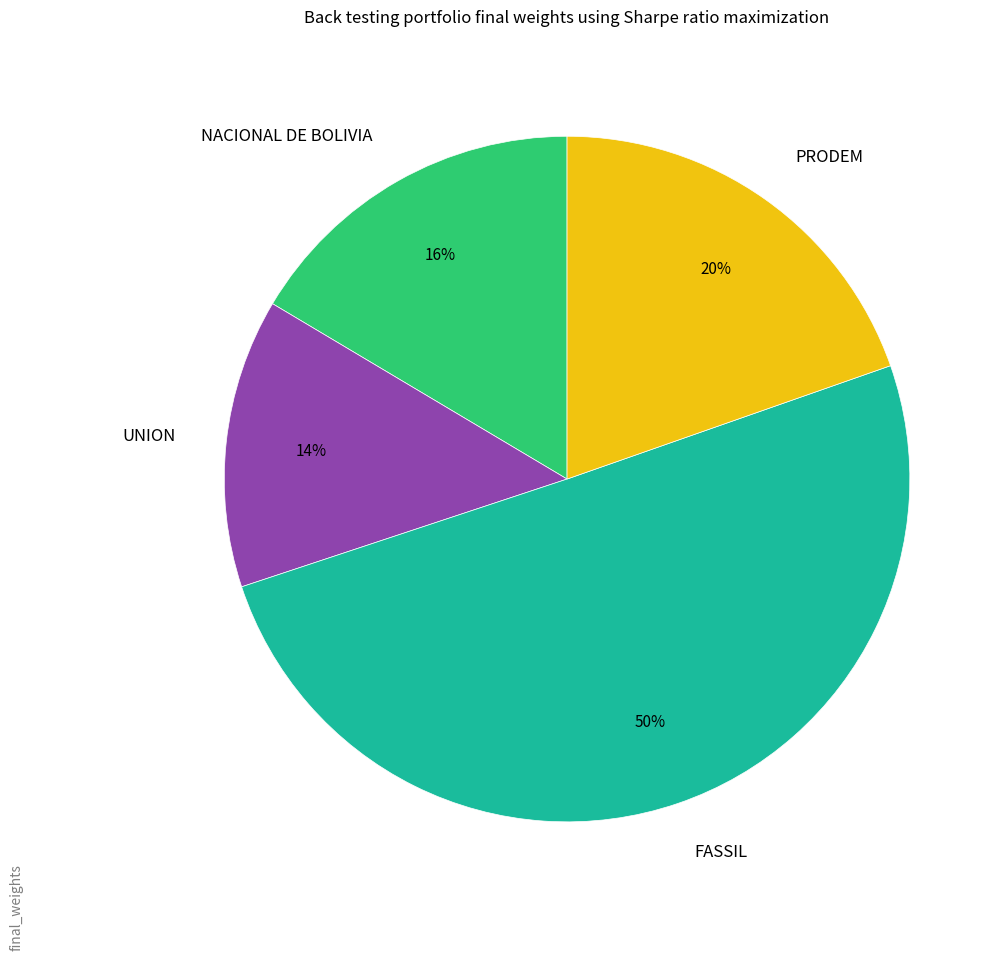

True or false: UNION accounts for 14% of the total.

True